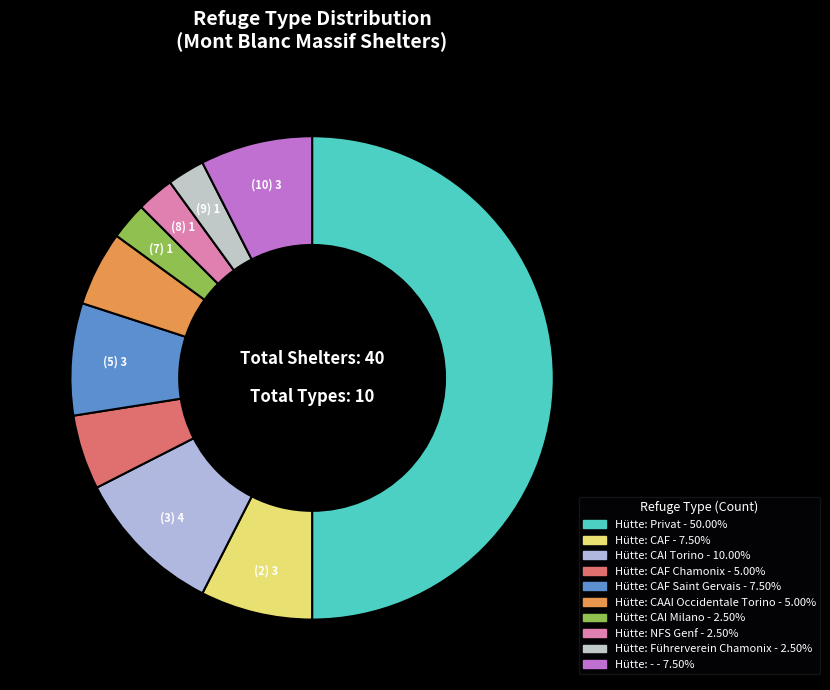

How many segments does this pie chart have?

10